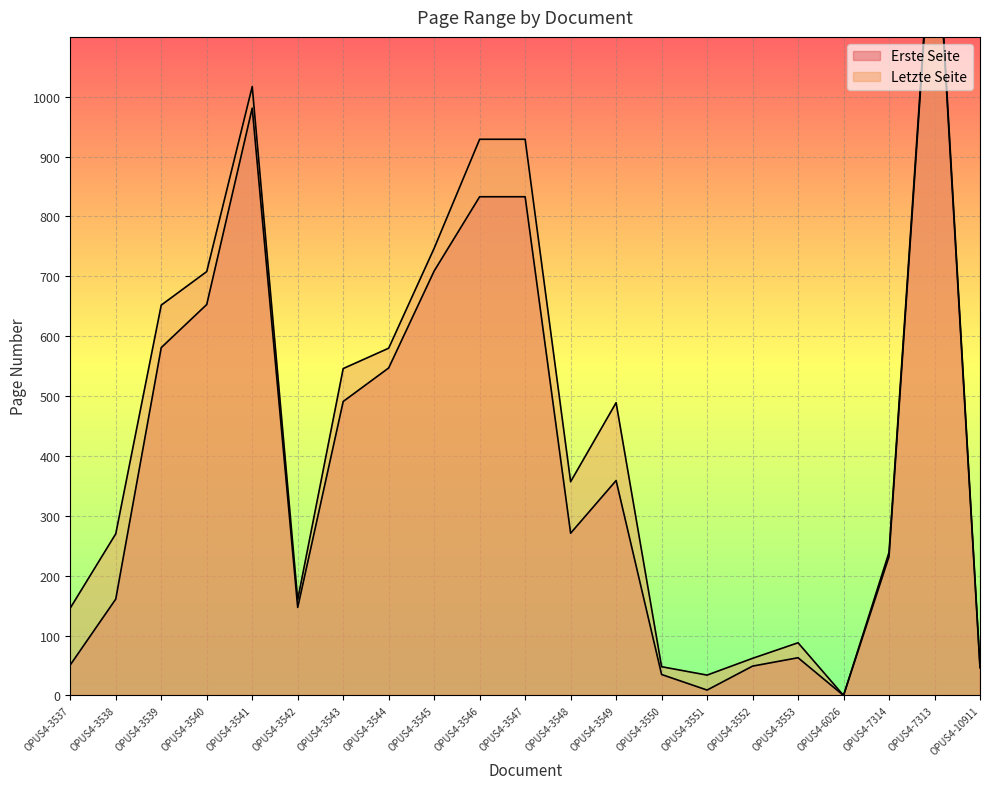

Is it true that Erste Seite equals 0 at OPUS4-6026?

True